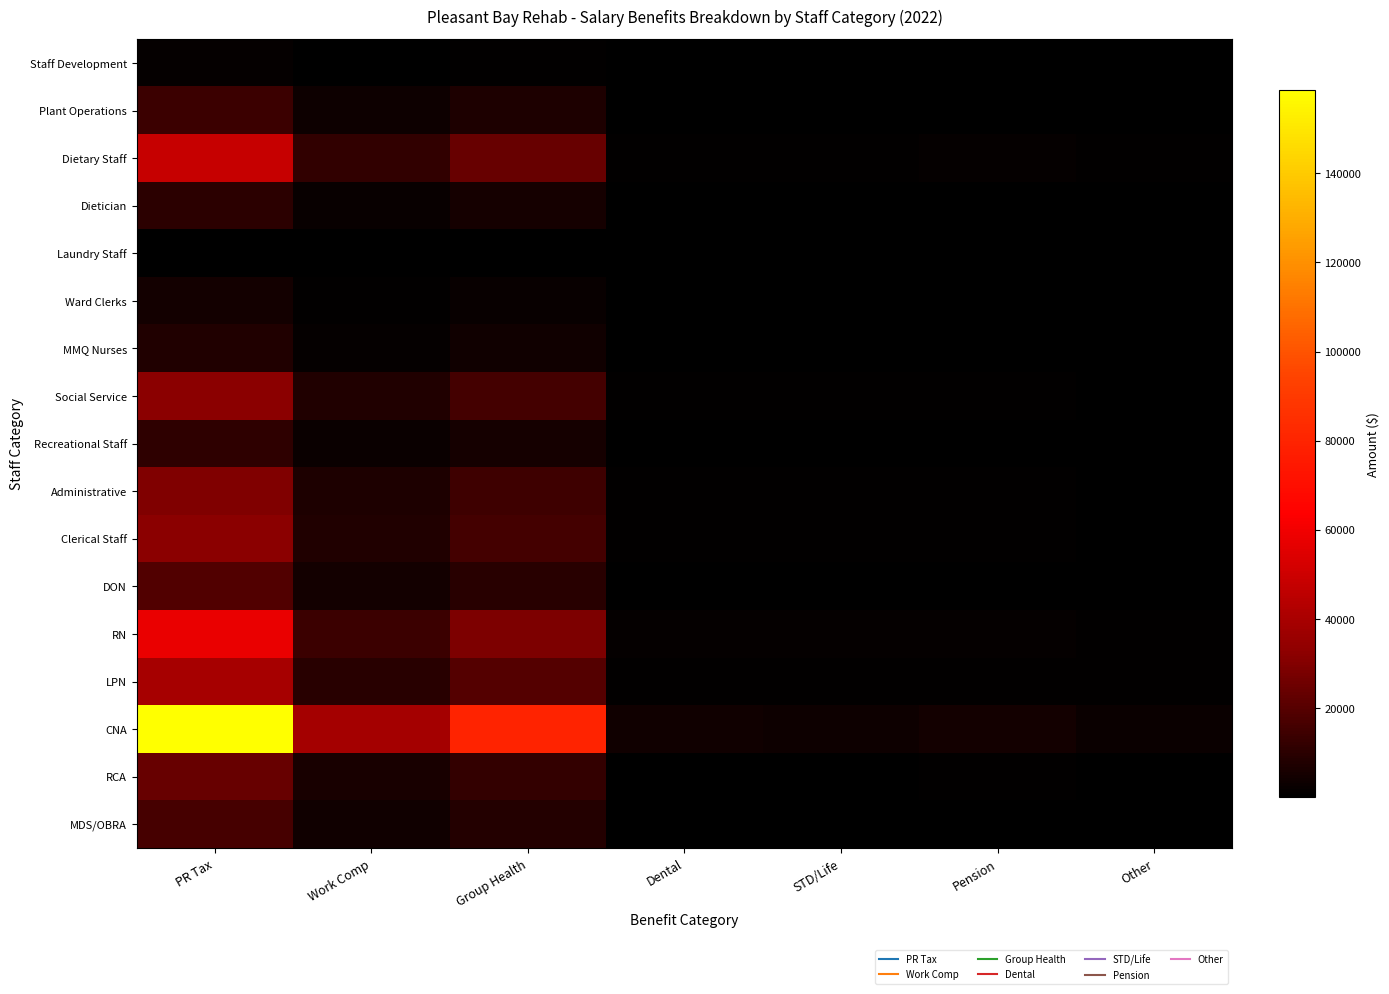

At which category is the sum across all series the highest?

PR Tax